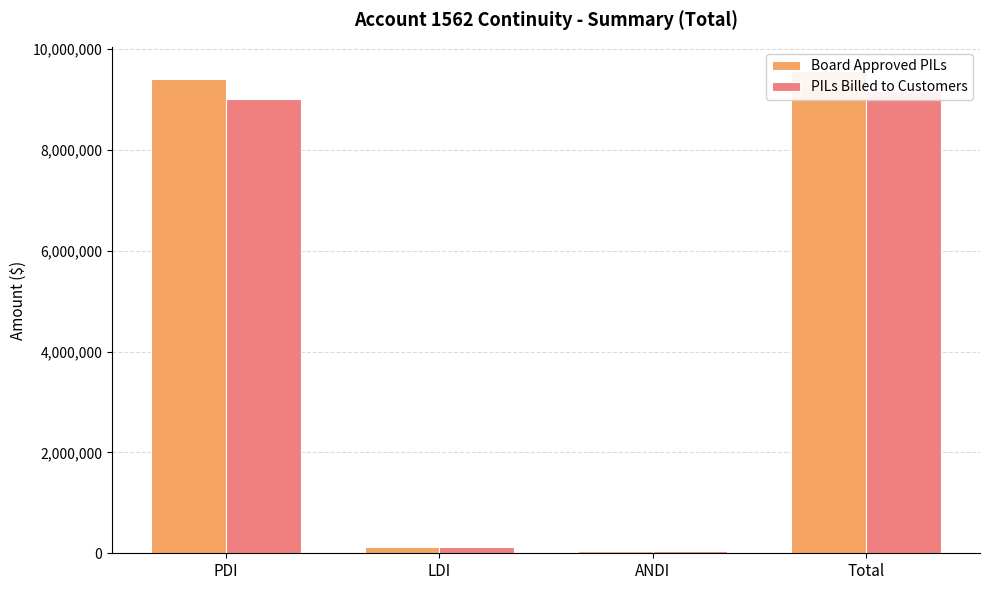

Reading right to left, extract all data points from this chart.

Board Approved PILs: 9564918.8	44504.5	120009.5	9400404.8
PILs Billed to Customers: 9167138.8	41909.4	114846.6	9010382.8